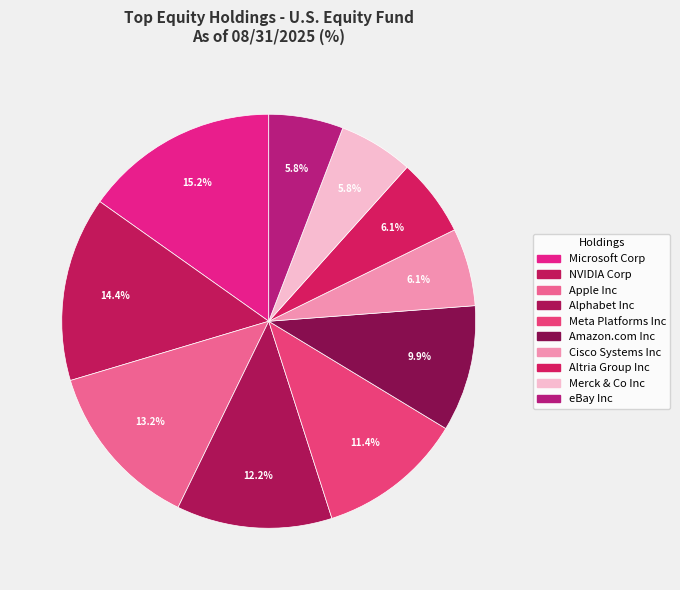

Is the sum of NVIDIA Corp and Alphabet Inc greater than half?

No